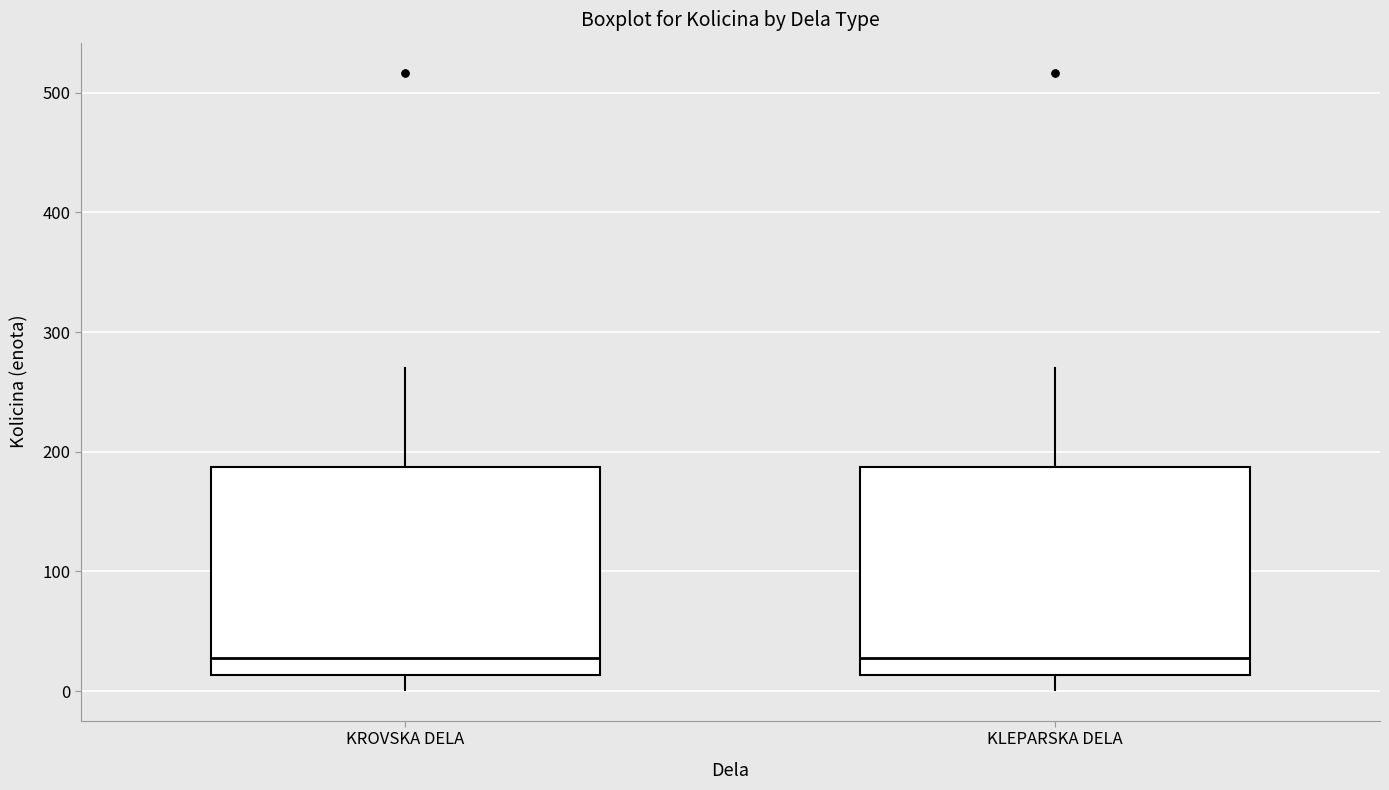

Reading left to right, read every box against the y-axis: the position of its median line, the range the box covers, and the ends of its whiskers. The values are not printed on the chart, so give them approximately, as read against the axis.

KROVSKA DELA: median 30, box 10 to 190, whiskers 0 to 270
KLEPARSKA DELA: median 30, box 10 to 190, whiskers 0 to 270